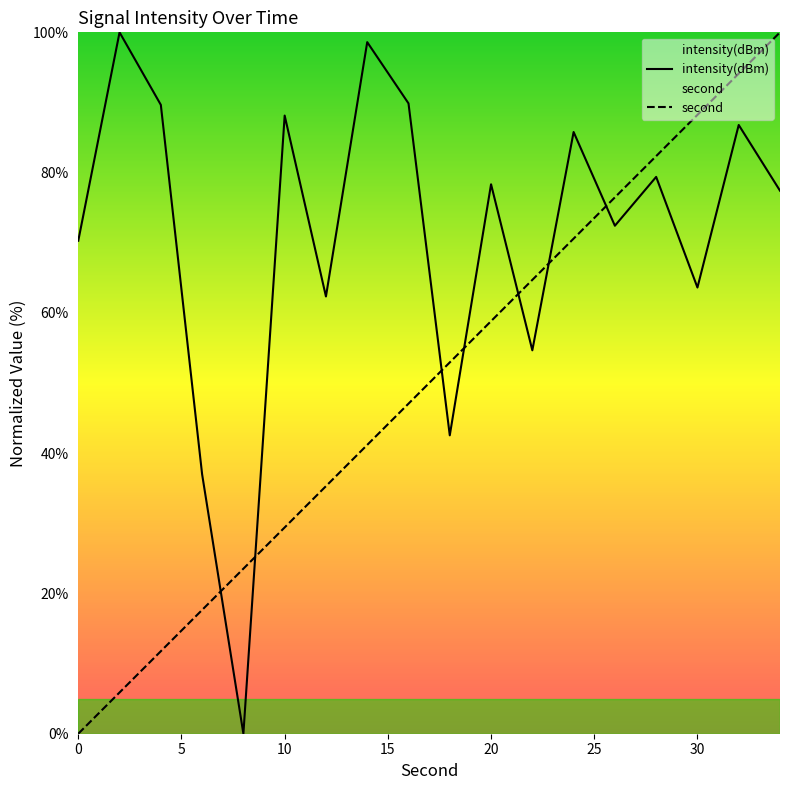

How many data points in intensity(dBm) are above 78?

9